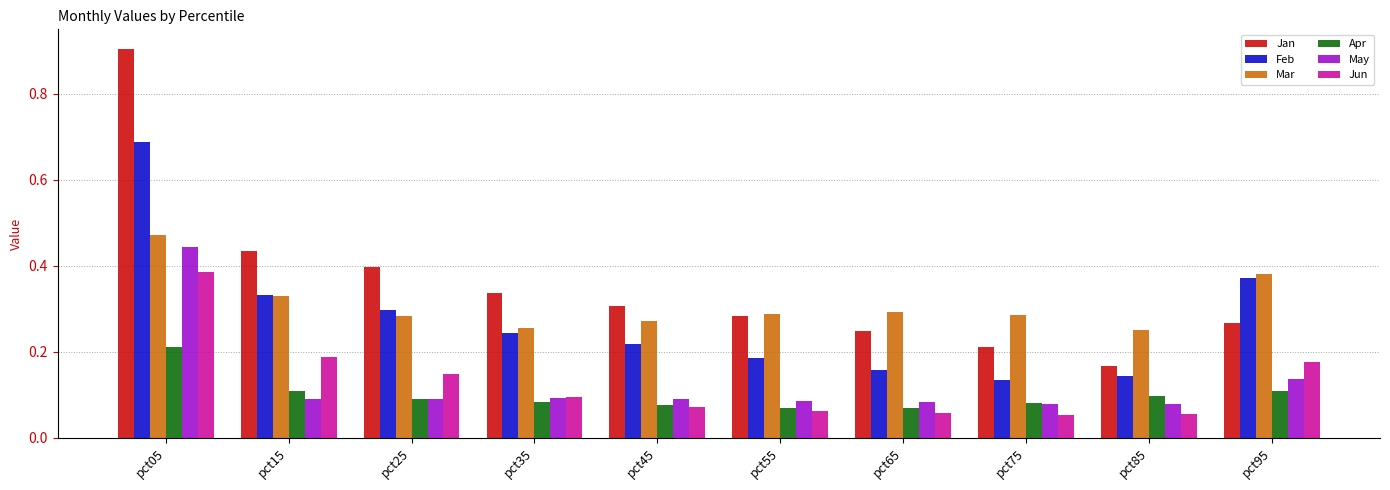

What is the maximum value for Jan?

0.9